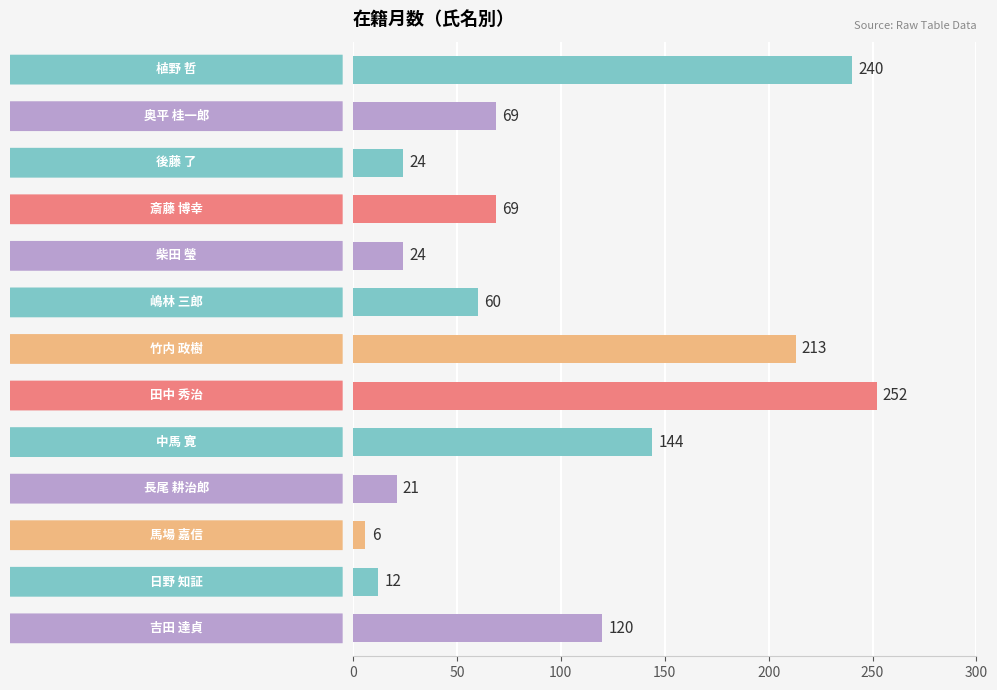

What is the value of the 10th bar from the top?

21